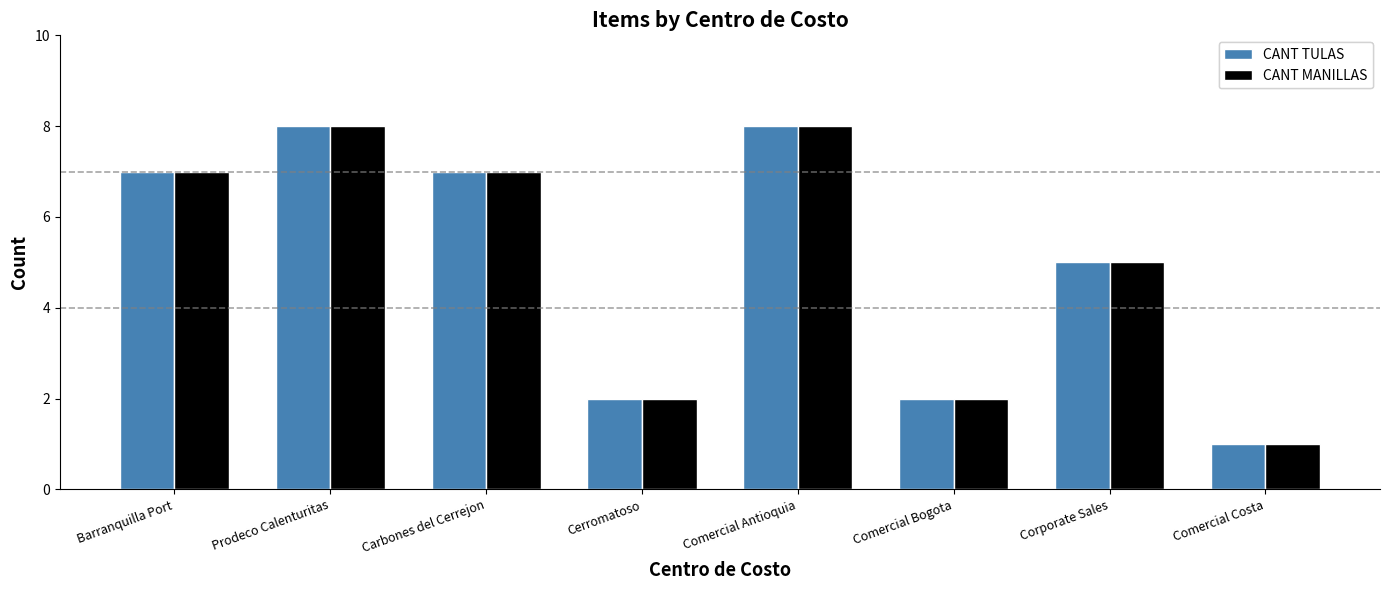

Count the number of data series in this chart.

2